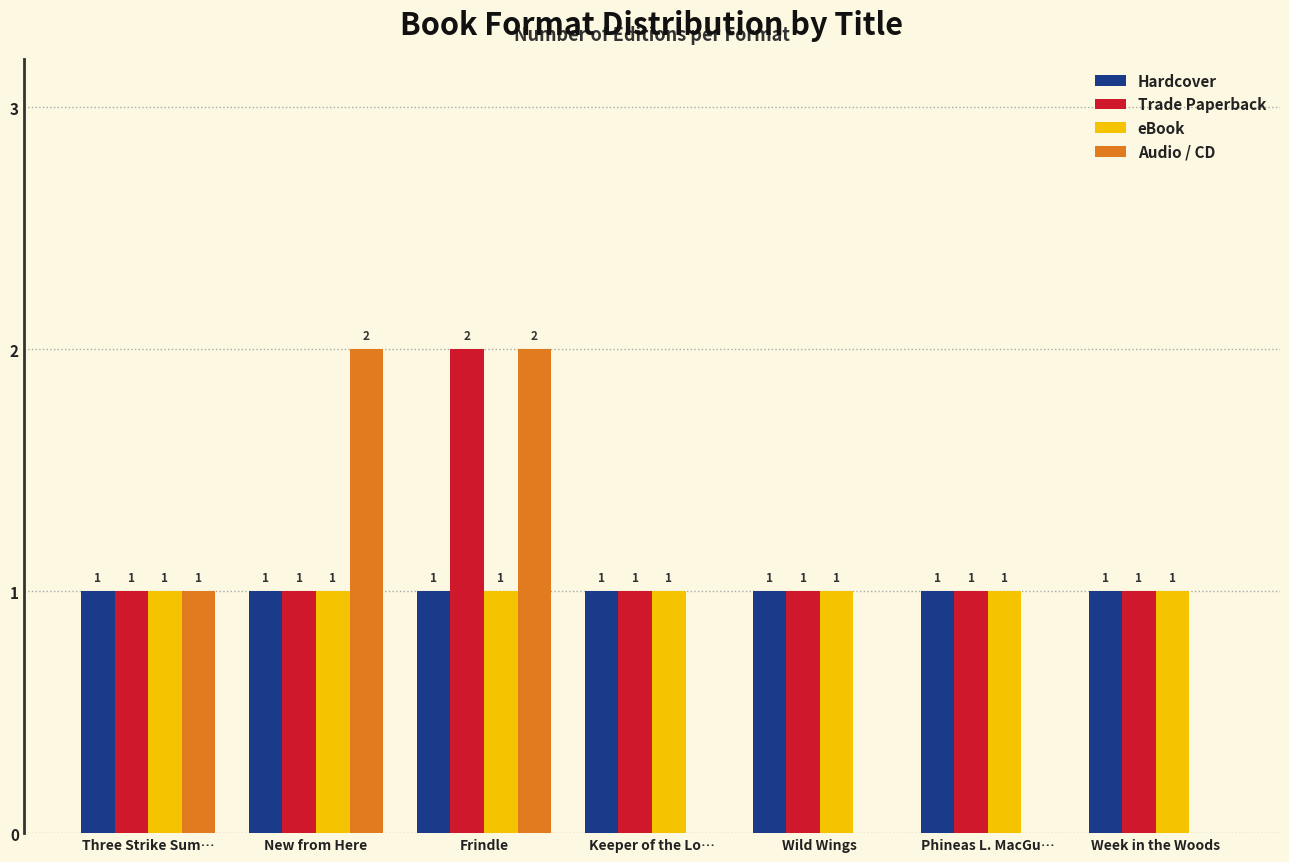

At which label is Audio / CD closest to 1?

Three Strike Sum…